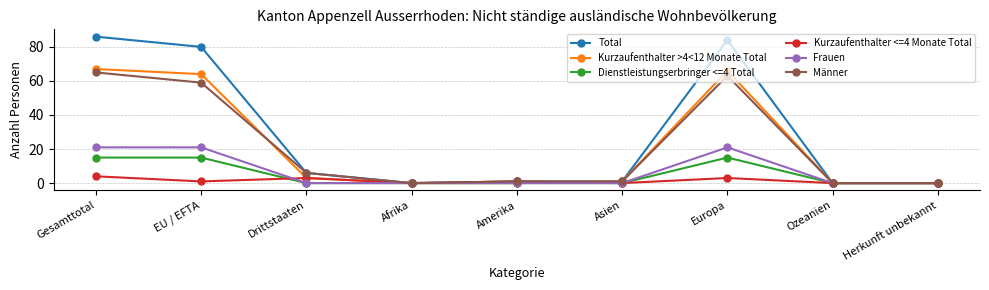

What is the label of the 5th point from the left?

Amerika